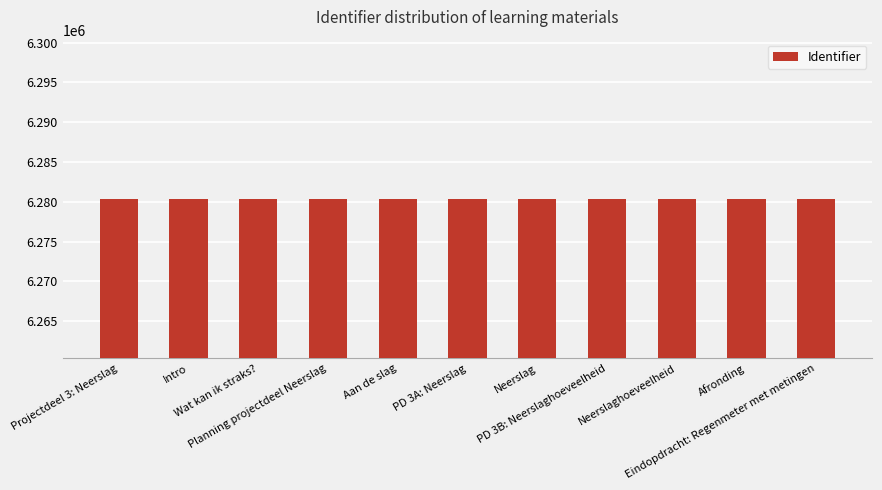

What is the label of the 9th bar from the right?

Wat kan ik straks?